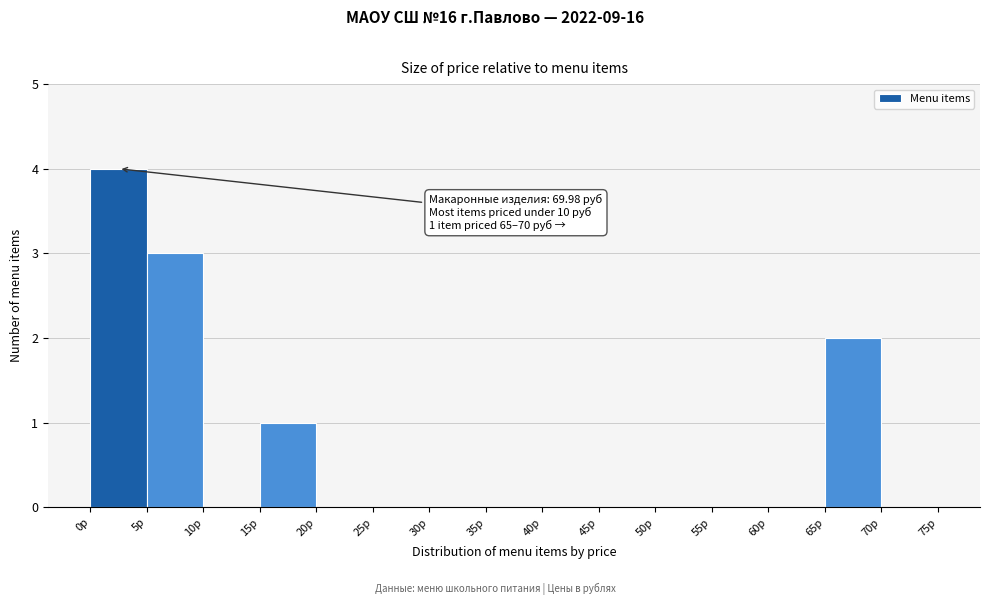

Over which range of the x-axis is the bar tallest?

0 to 5